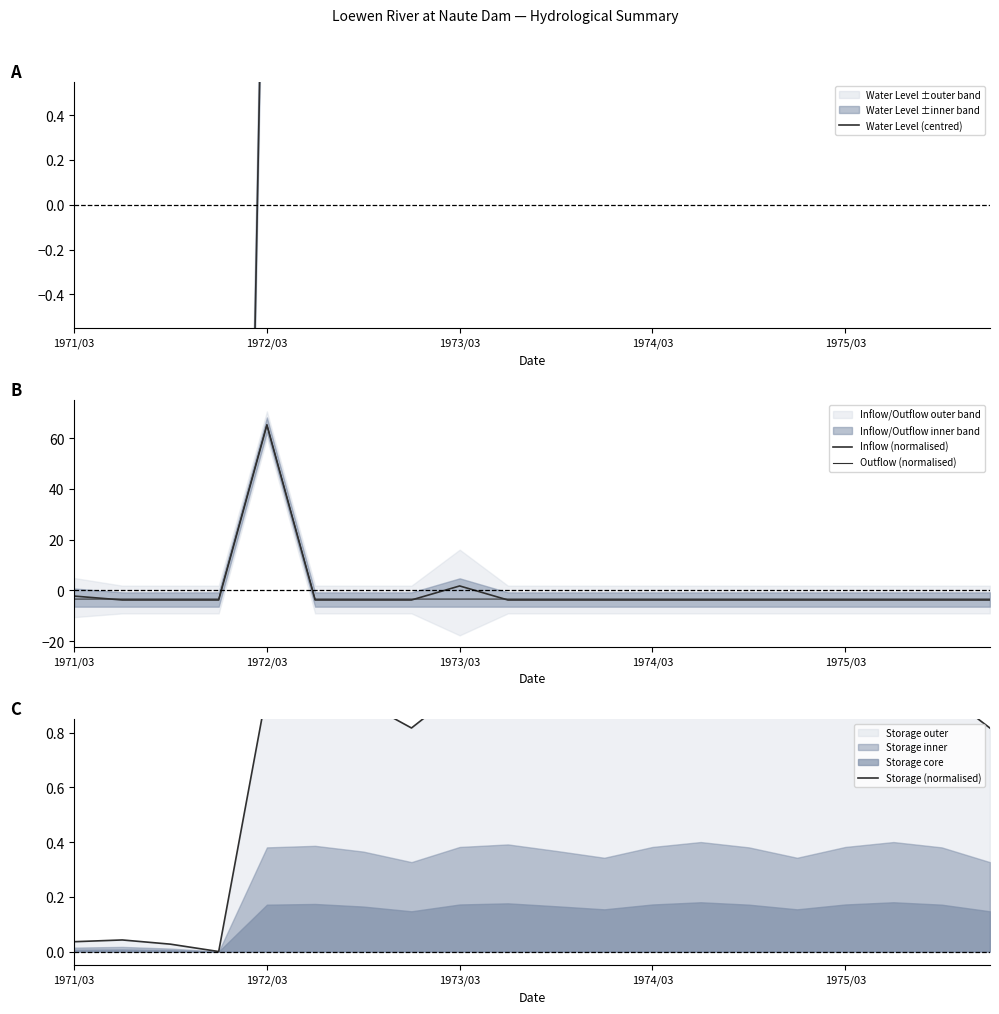

Between 15 and 17, which series saw the biggest shift?

Water Level (centred)